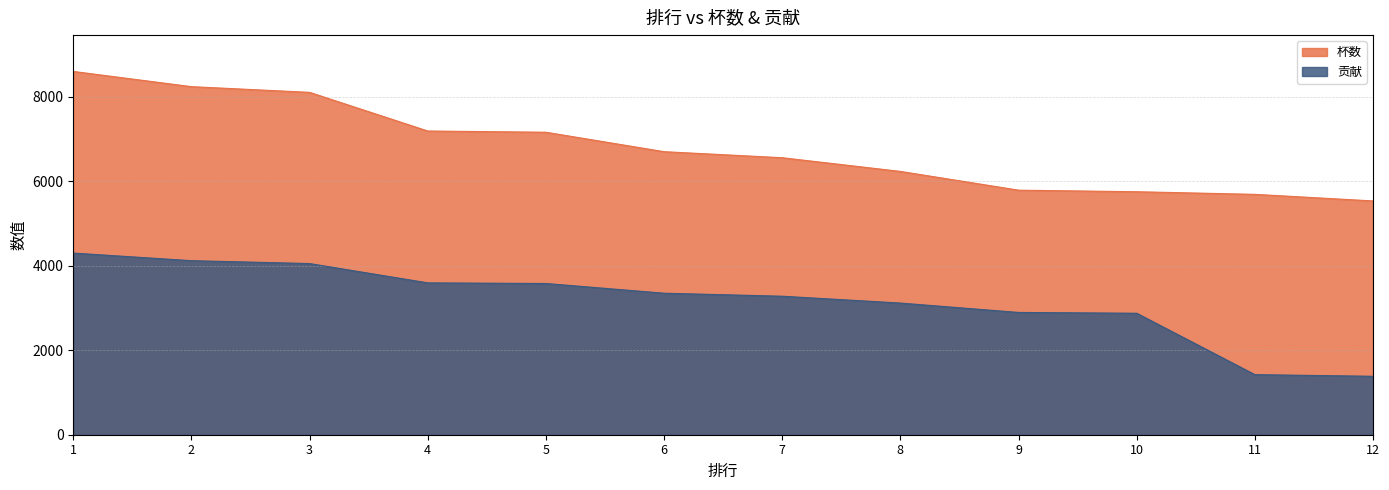

How many values in the 贡献 series exceed 3349?

5